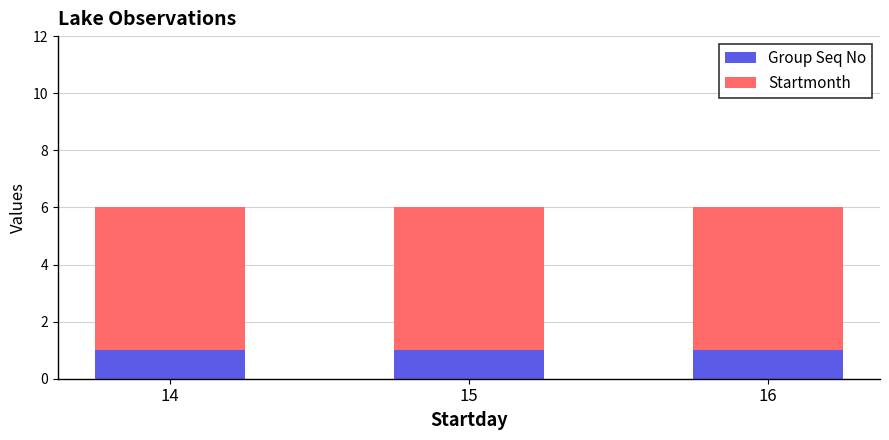

Is it true that Group Seq No equals 0 at 15?

False